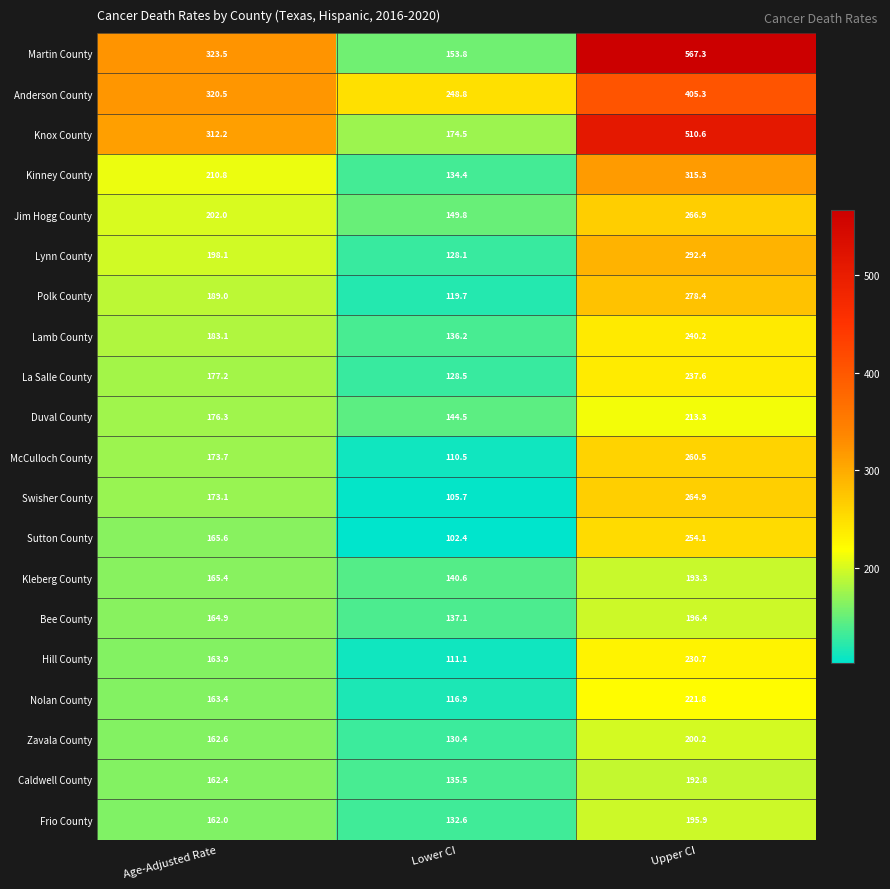

Which category has the highest value across all series?

Upper CI